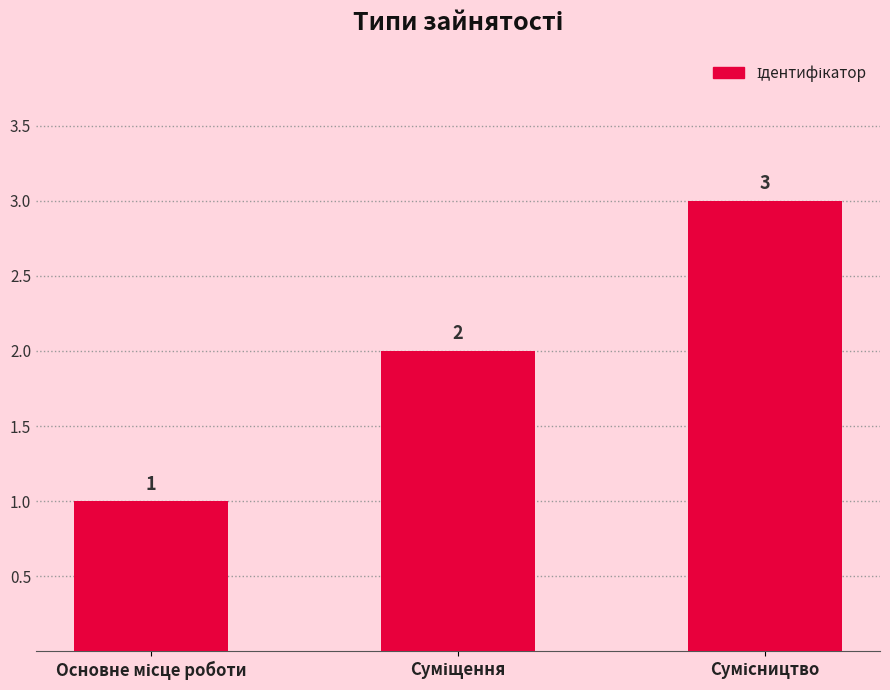

What is the greatest value displayed?

3